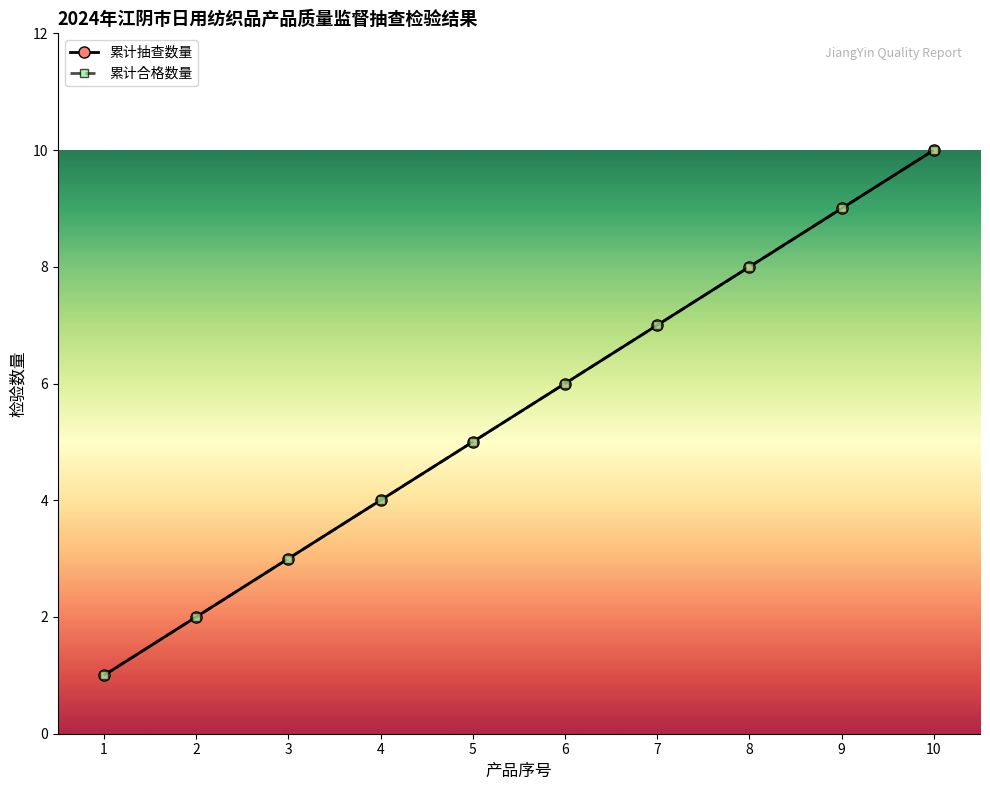

Which category has the lowest value in the 累计抽查数量 series?

1